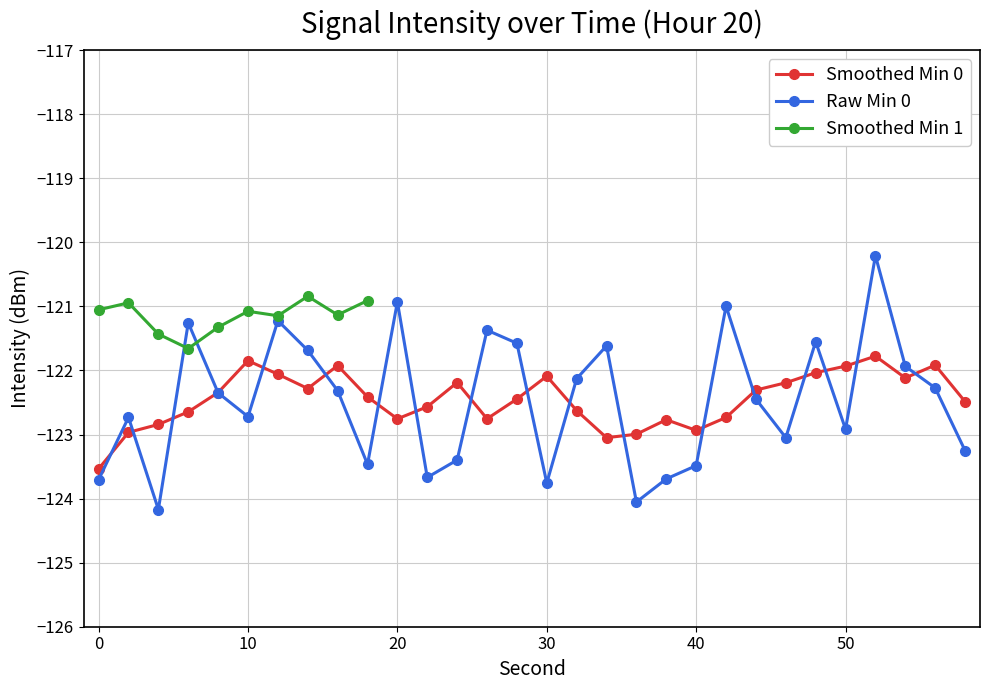

Where is the first local maximum for minute 0?

2